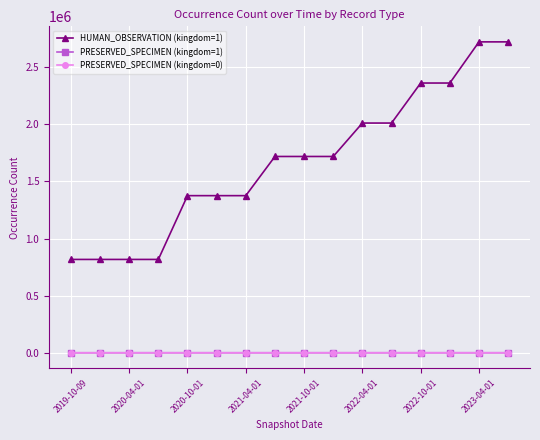

At how many categories does at least one series exceed 604164?

16